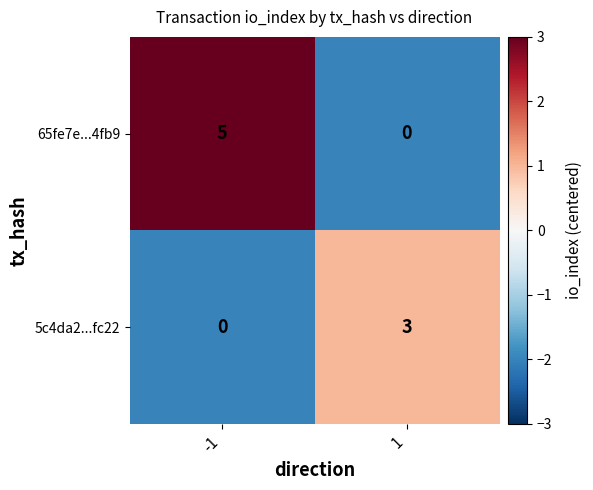

Which series has the largest total across all categories?

65fe7e...4fb9